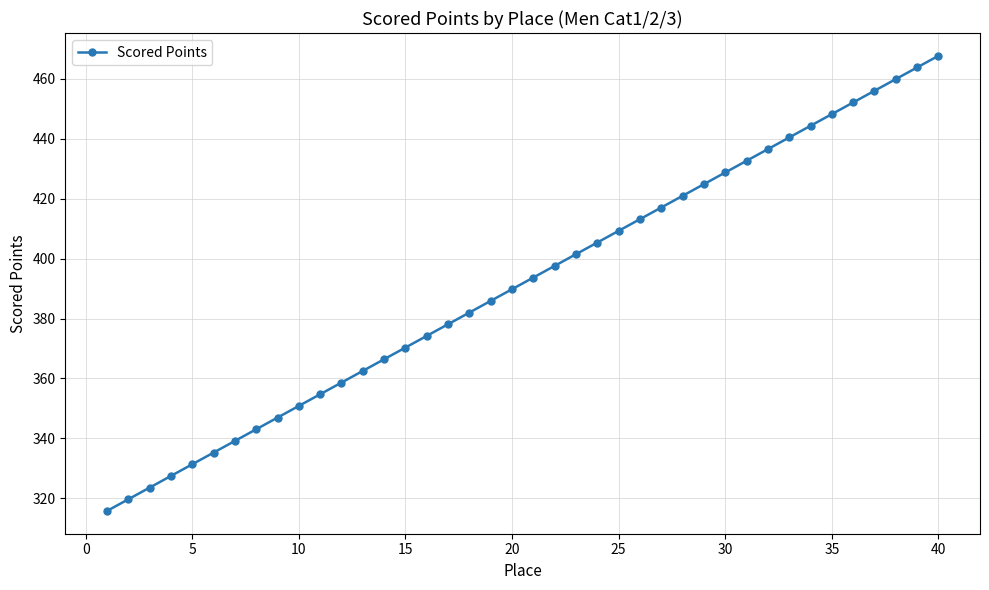

What is the average value?

391.7